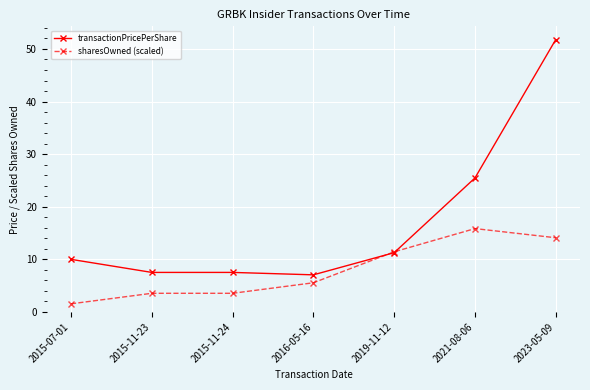

What is the difference between the highest and lowest values at 2016-05-16?

1.5